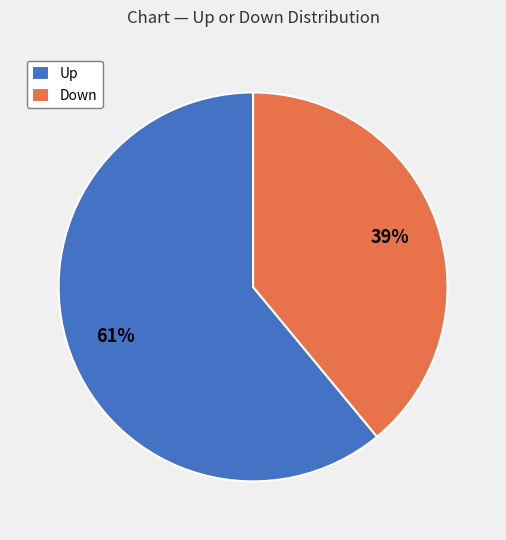

Which category has the smallest portion of the pie?

Down